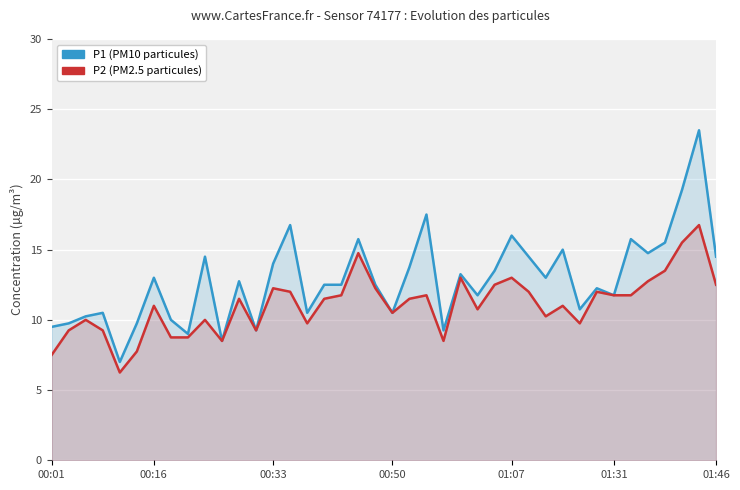

Which has a higher value, 00:33 or 34?

34